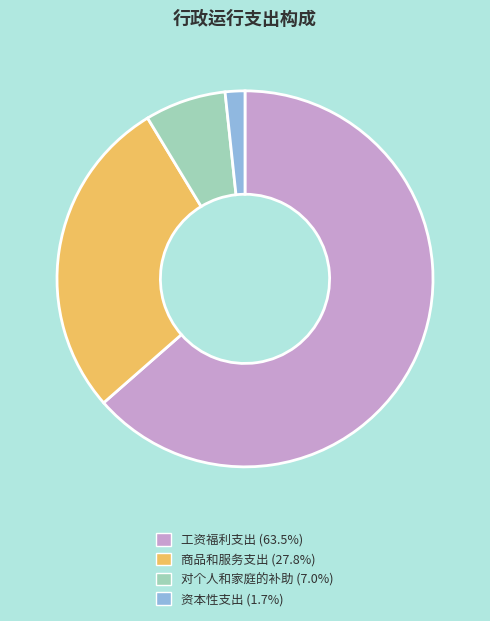

Does 工资福利支出 account for over 50% of the chart?

Yes